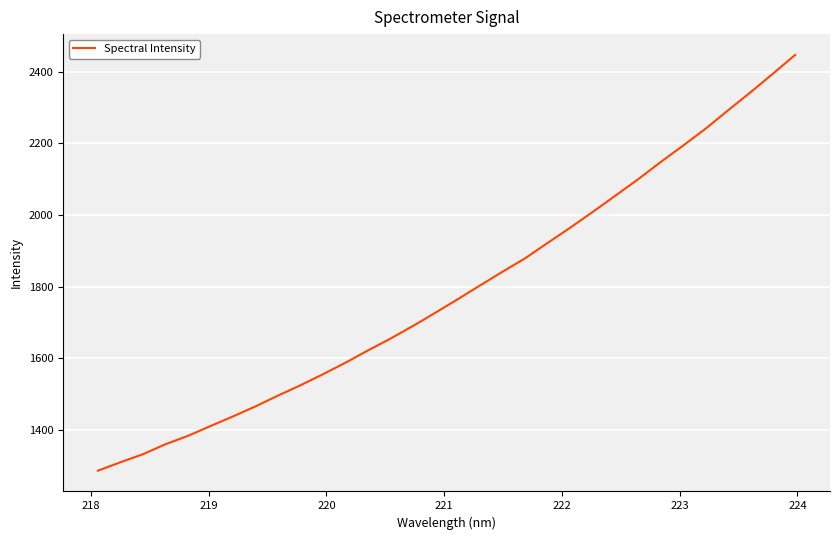

What is the minimum value shown in the chart?

1286.3